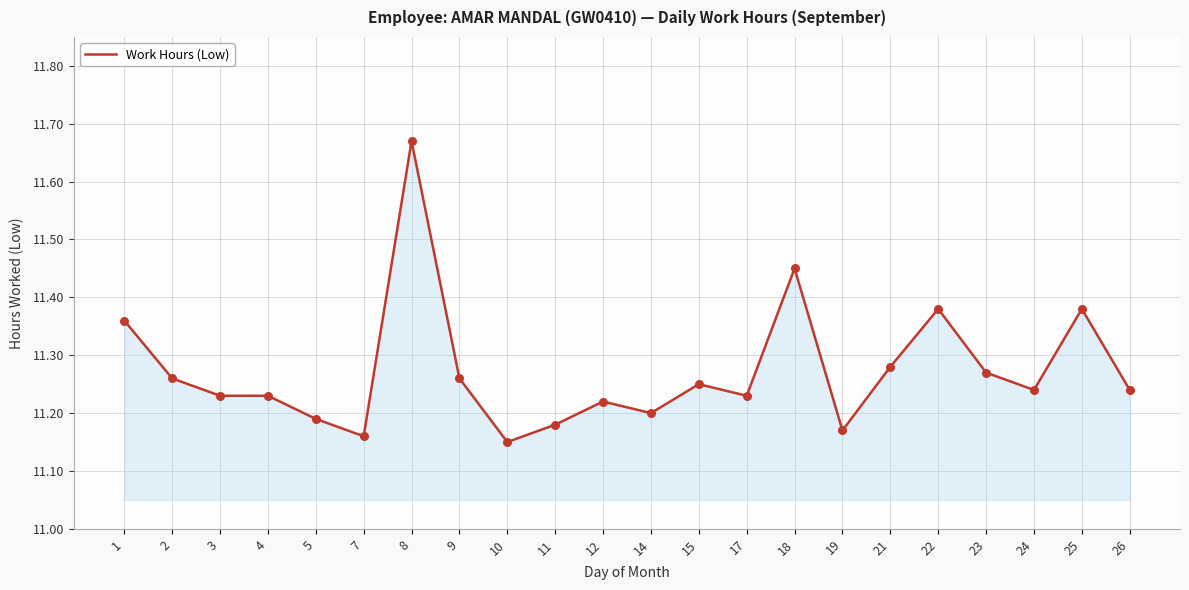

Which has a higher value, 12 or 2?

2